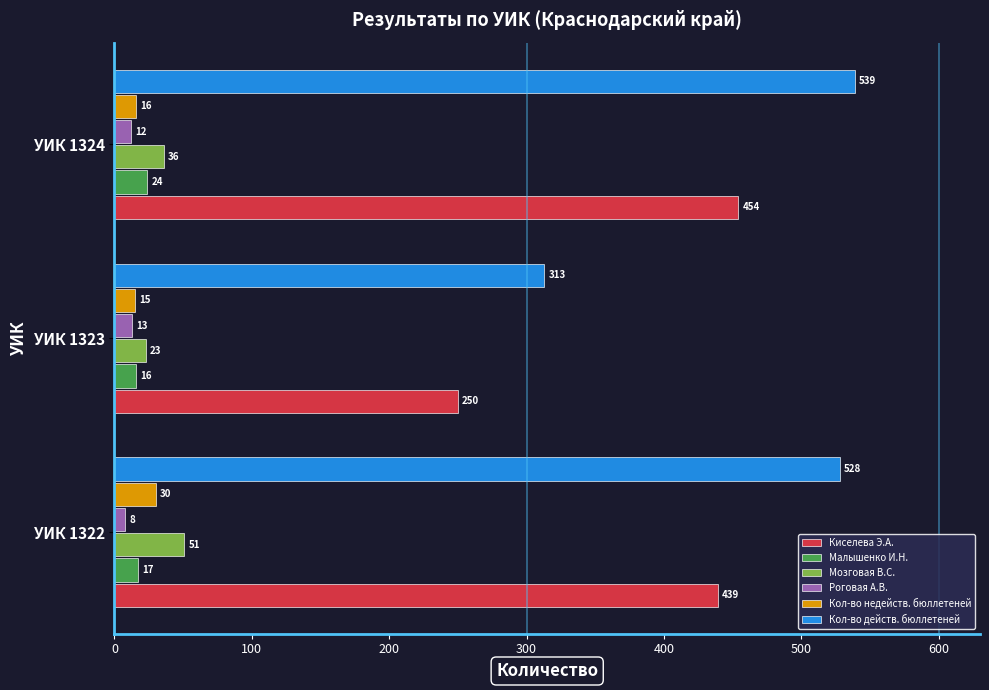

What is the sum of the Кол-во недейств. бюллетеней values at УИК 1324 and УИК 1322?

46